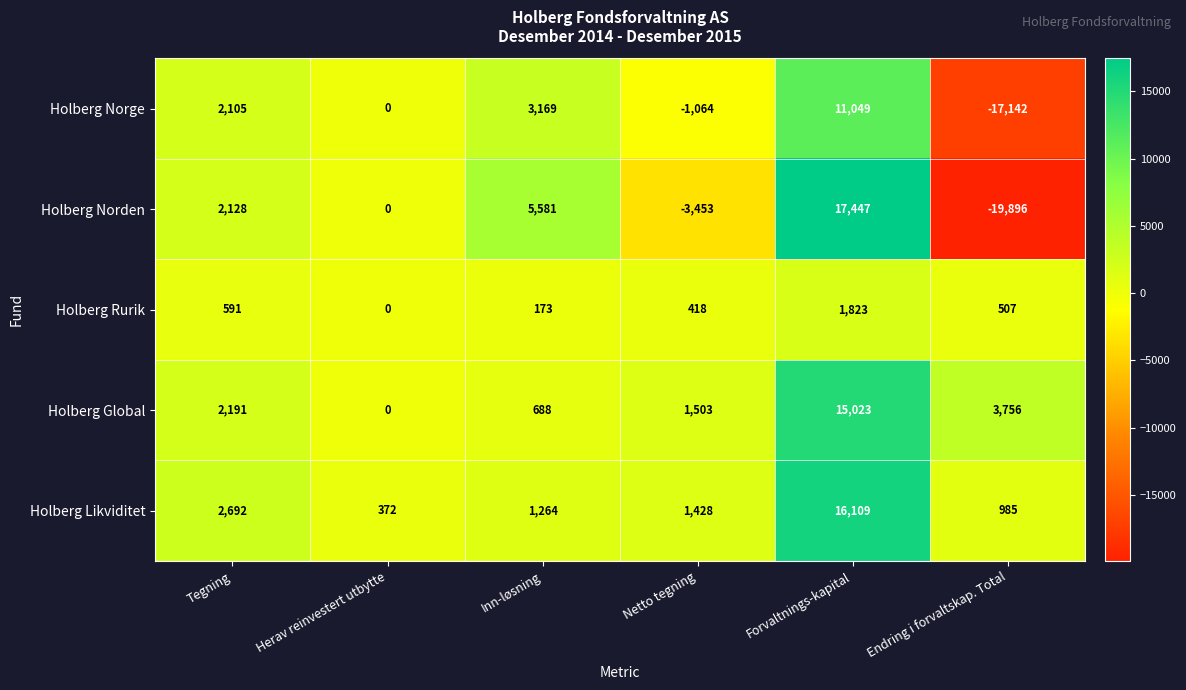

Reading left to right, extract all data points from this chart.

Holberg Norge: 2105	0	3169	-1064	11049	-17142
Holberg Norden: 2128	0	5581	-3453	17447	-19896
Holberg Rurik: 591	0	173	418	1823	507
Holberg Global: 2191	0	688	1503	15023	3756
Holberg Likviditet: 2692	372	1264	1428	16109	985